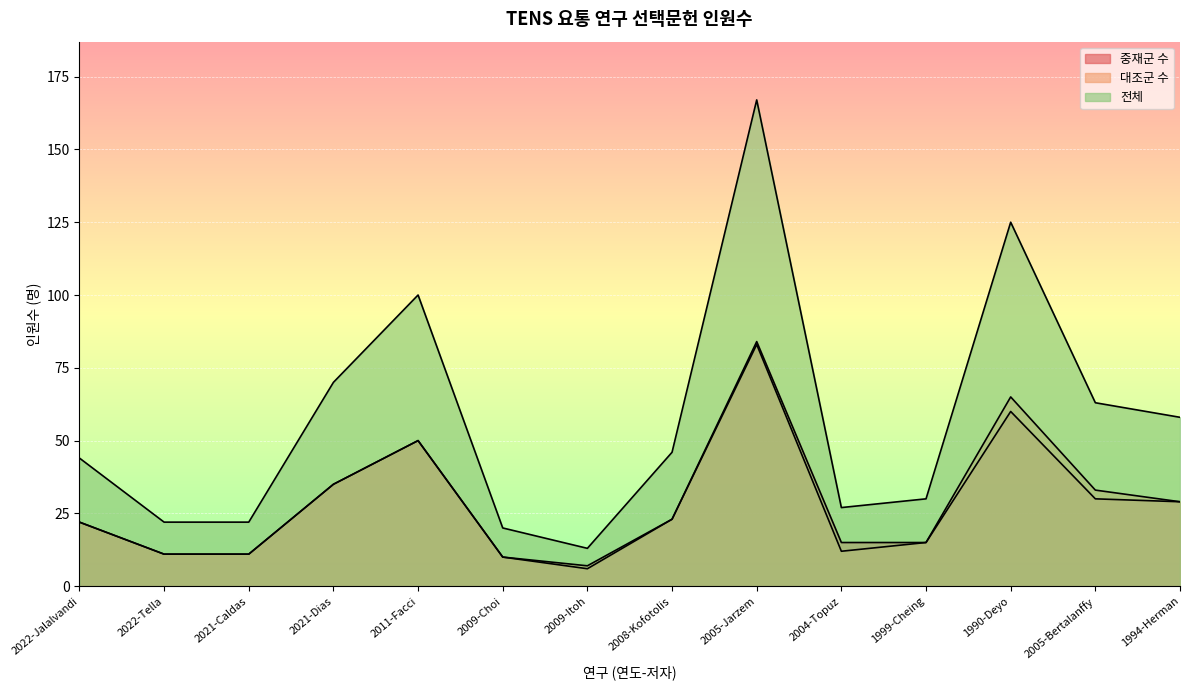

Is it true that 전체 equals 13 at 2009-Itoh?

True